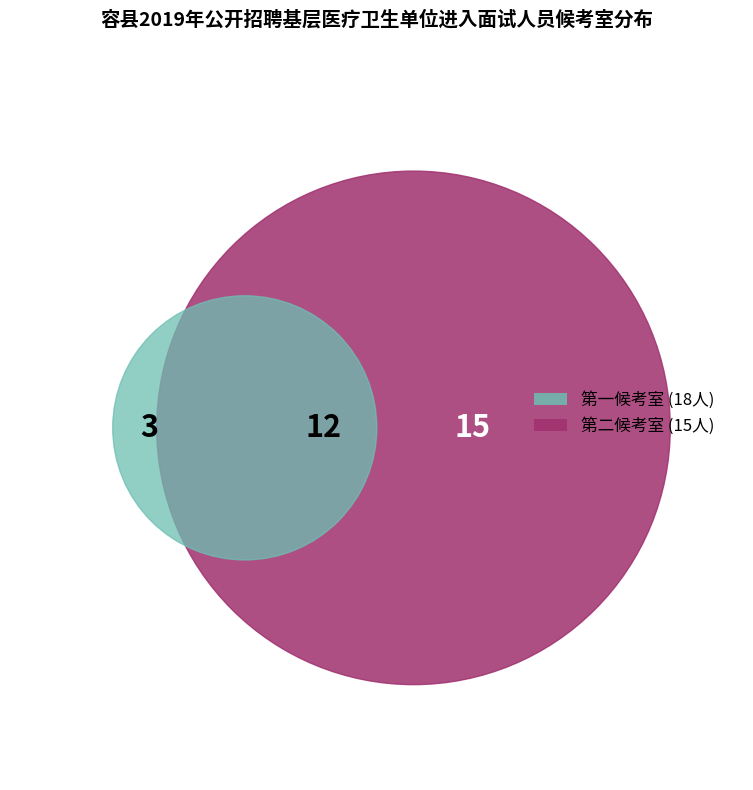

Count the number of slices in the pie.

3